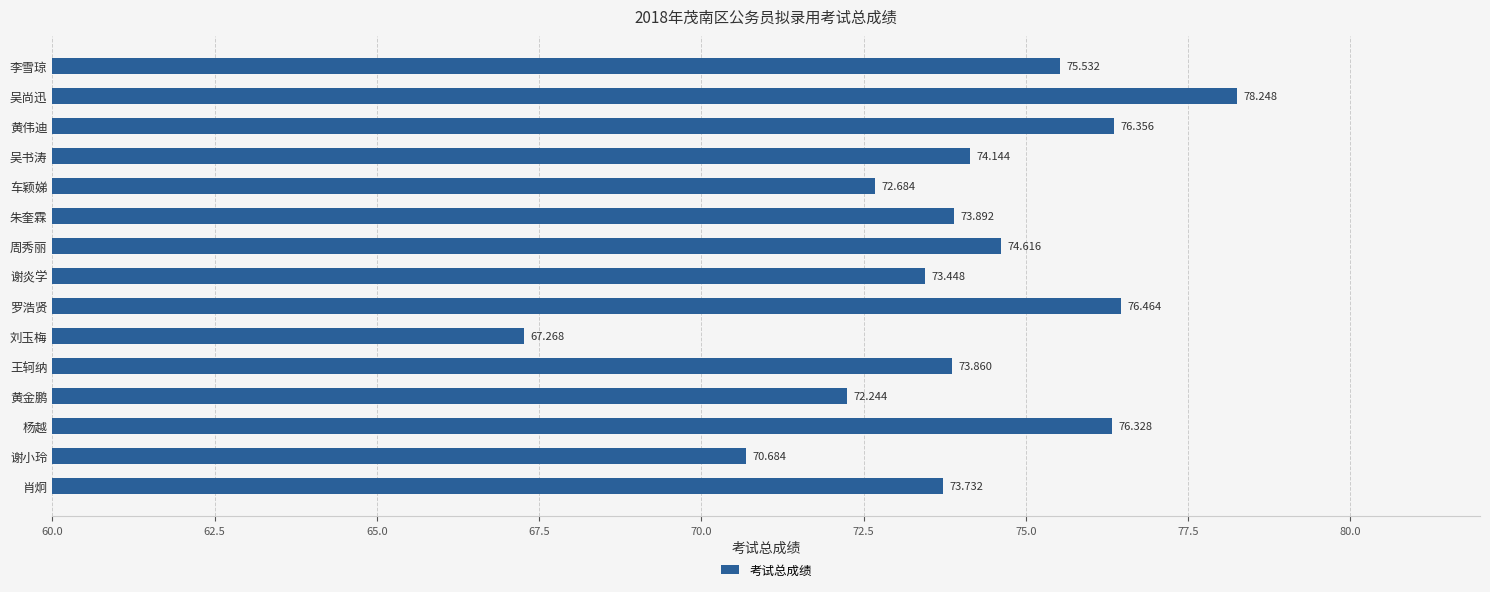

What is the label of the 13th bar from the top?

杨越